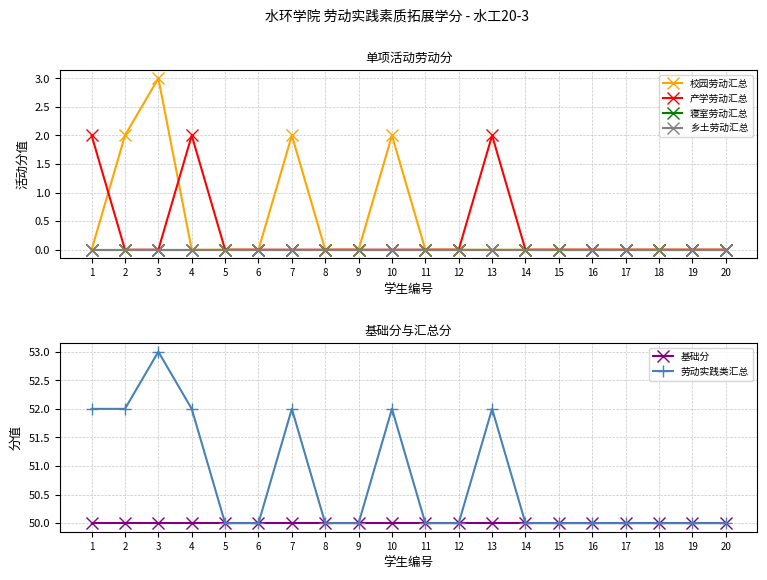

Is this an area chart (filled region under the line)?

No